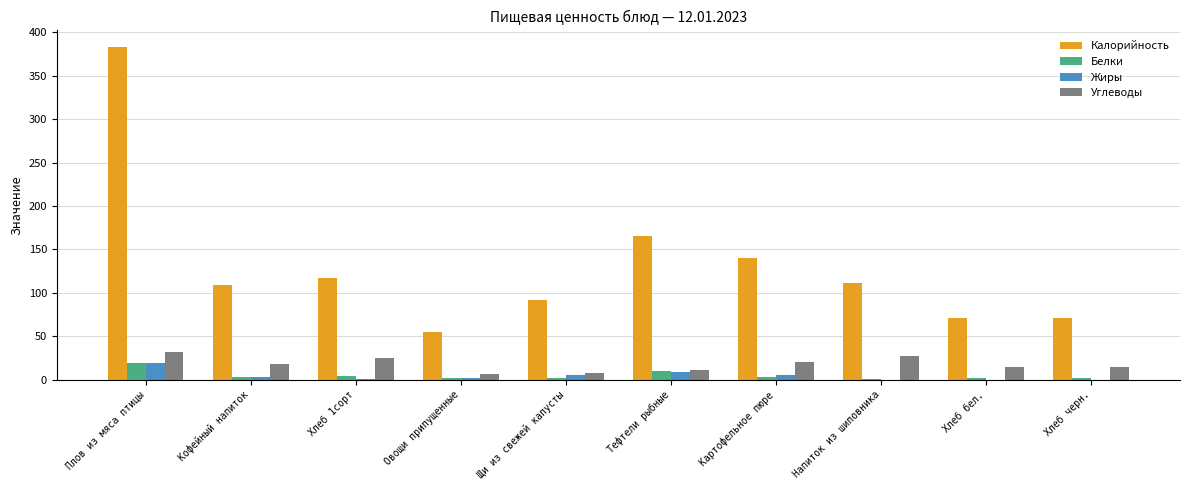

How many series are shown in this chart?

4